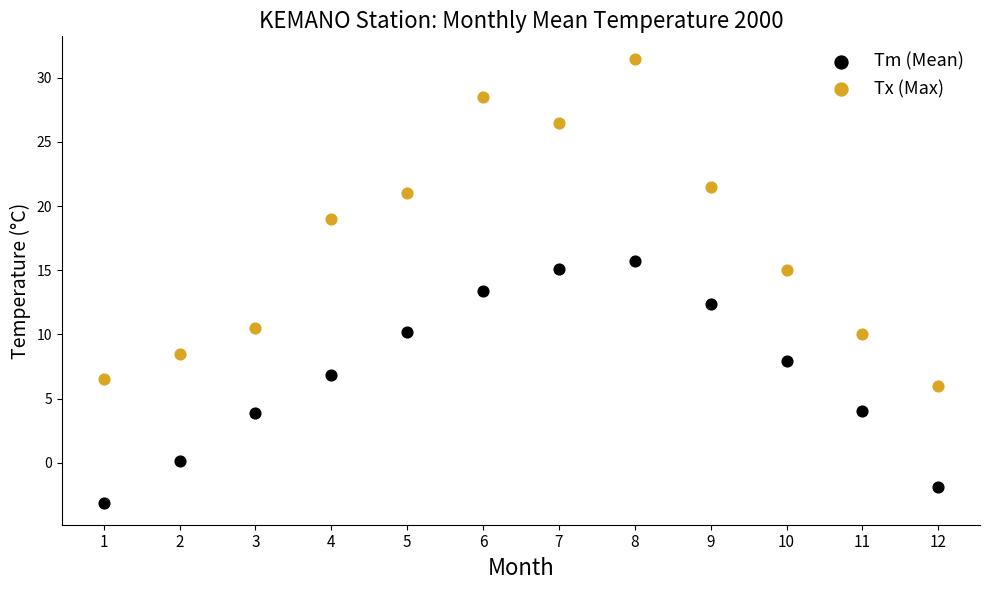

What is the X range (max minus min) for the scatter plot?

11.0